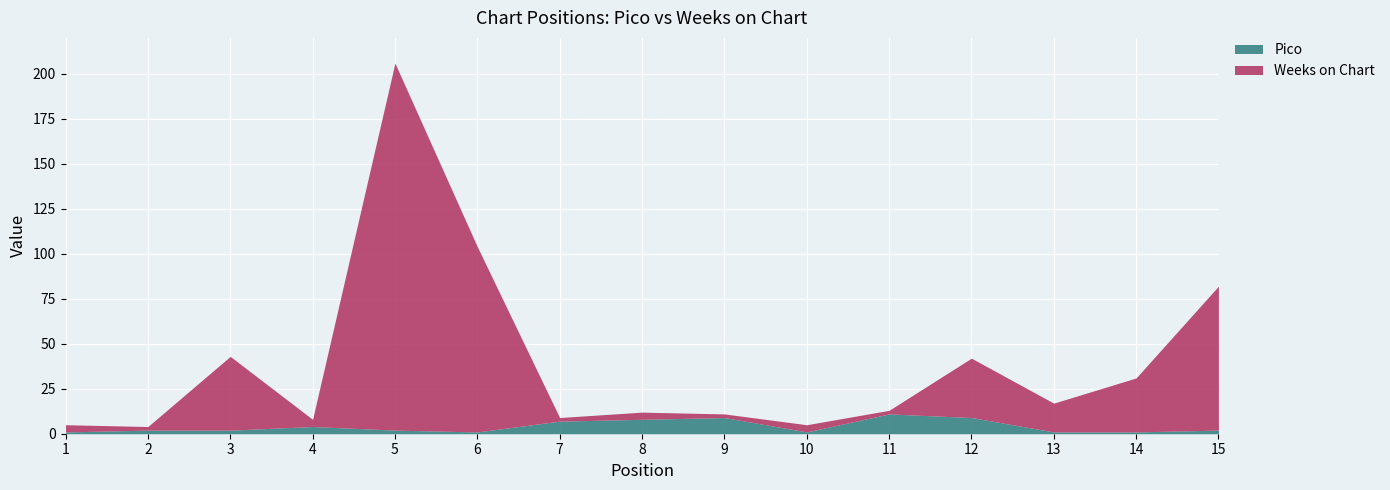

Which series ends up on top after the final intersection of Pico and Weeks on Chart?

Weeks on Chart